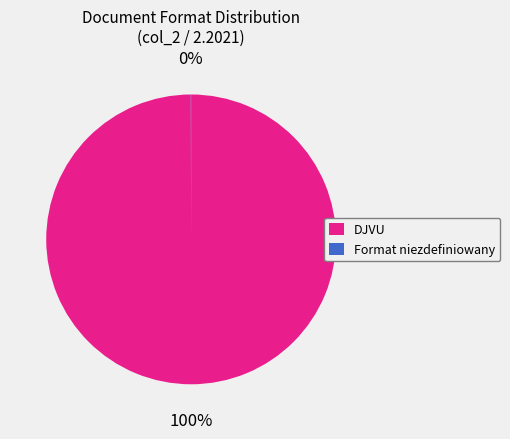

Is it true that DJVU is 100% of the pie?

True